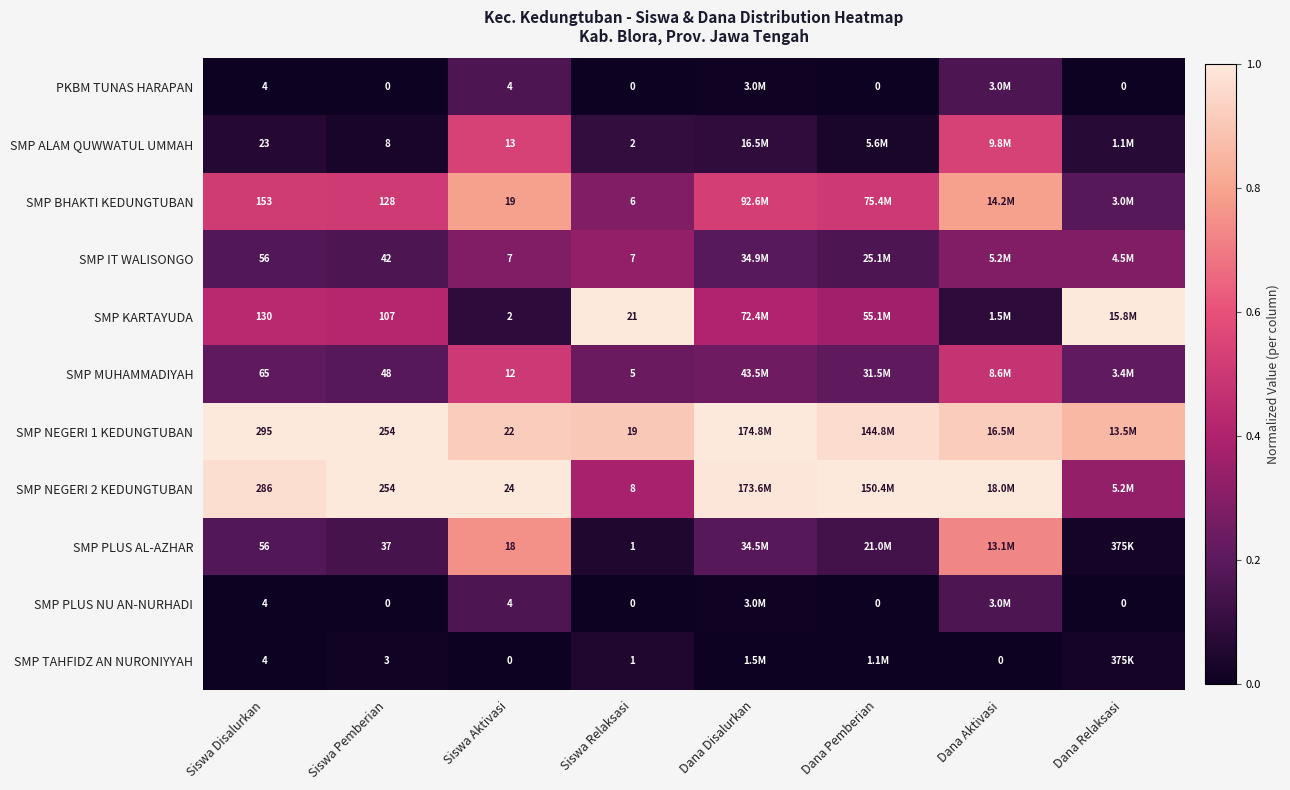

What is the difference between the second highest and second lowest values in the SMP KARTAYUDA series?

0.9